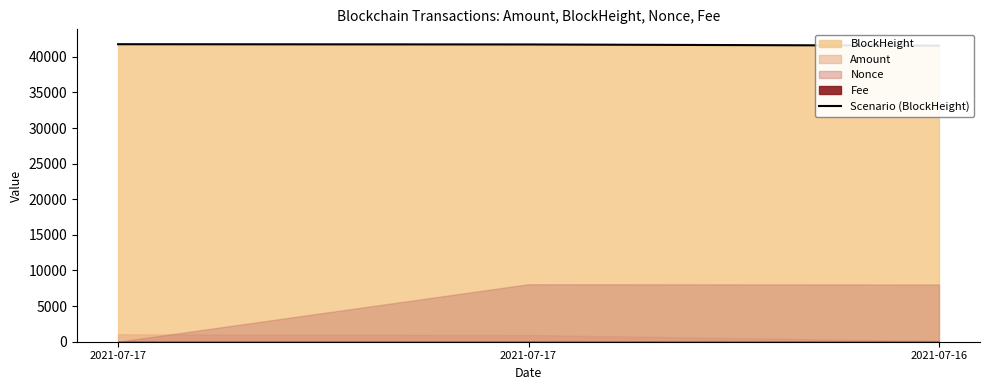

Where does the data first go above 41733?

2021-07-17